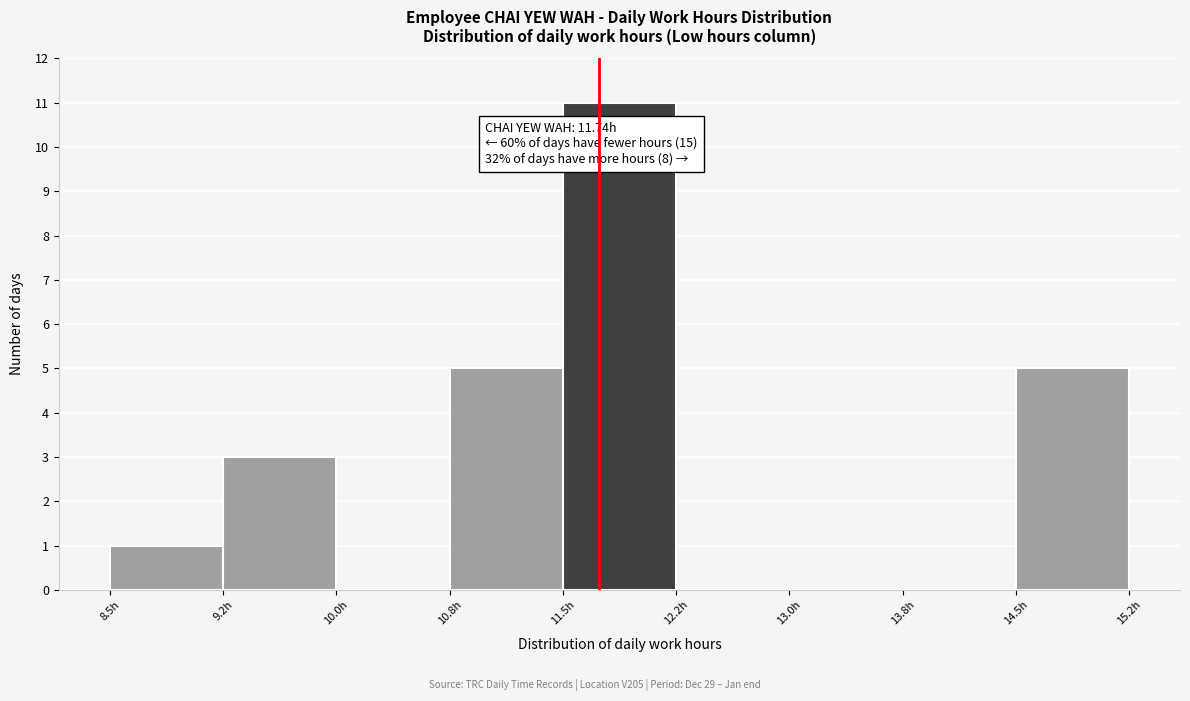

Which range on the x-axis has the tallest bar?

11.50 to 12.25